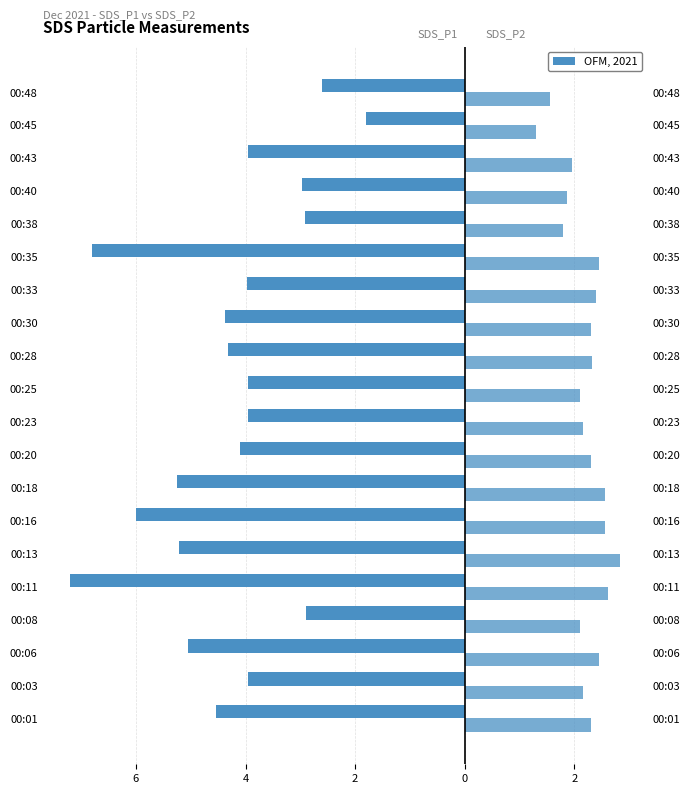

How many data points in SDS_P1 are above -3?

5